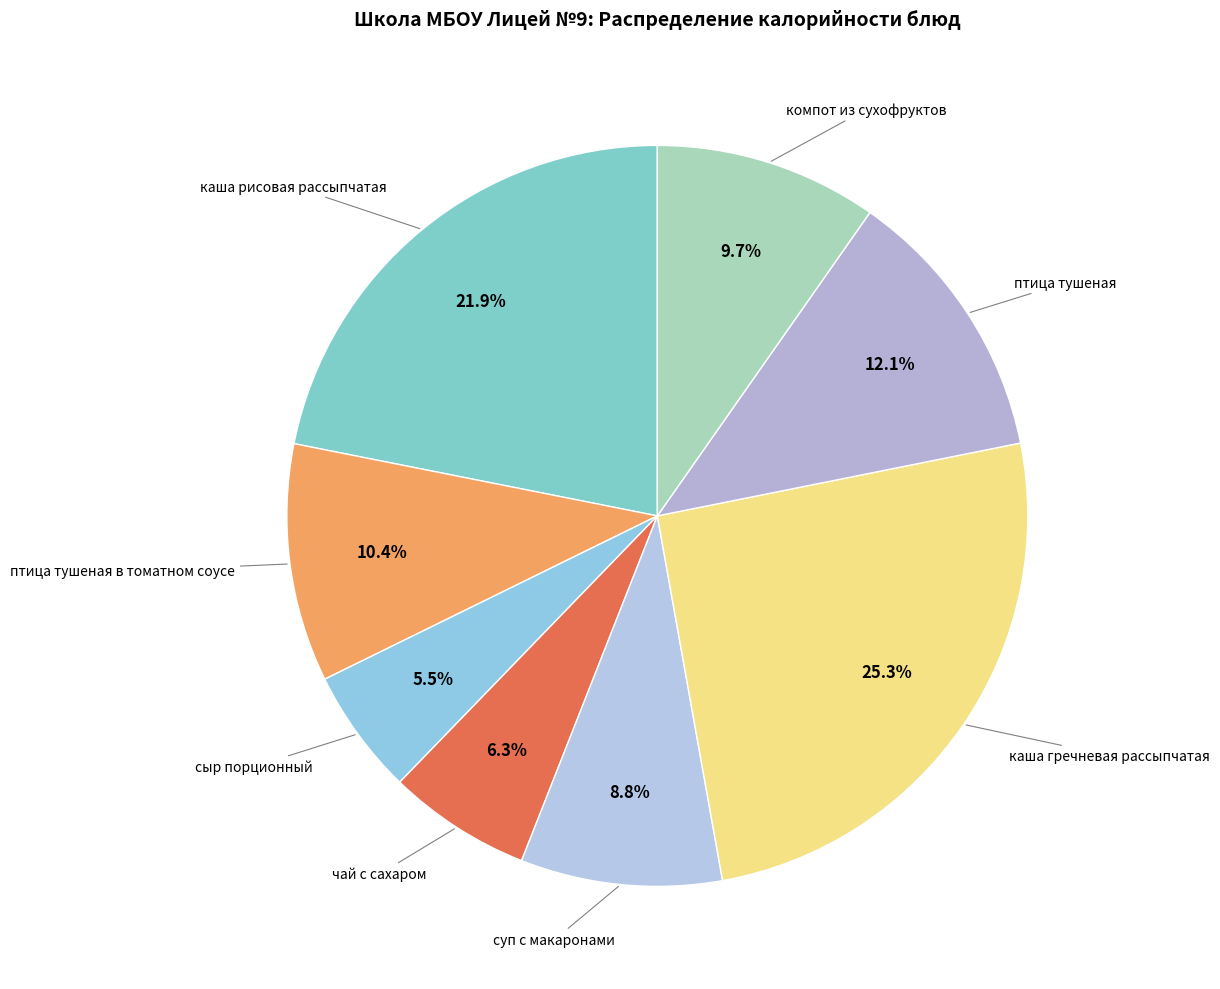

Count the number of slices in the pie.

8